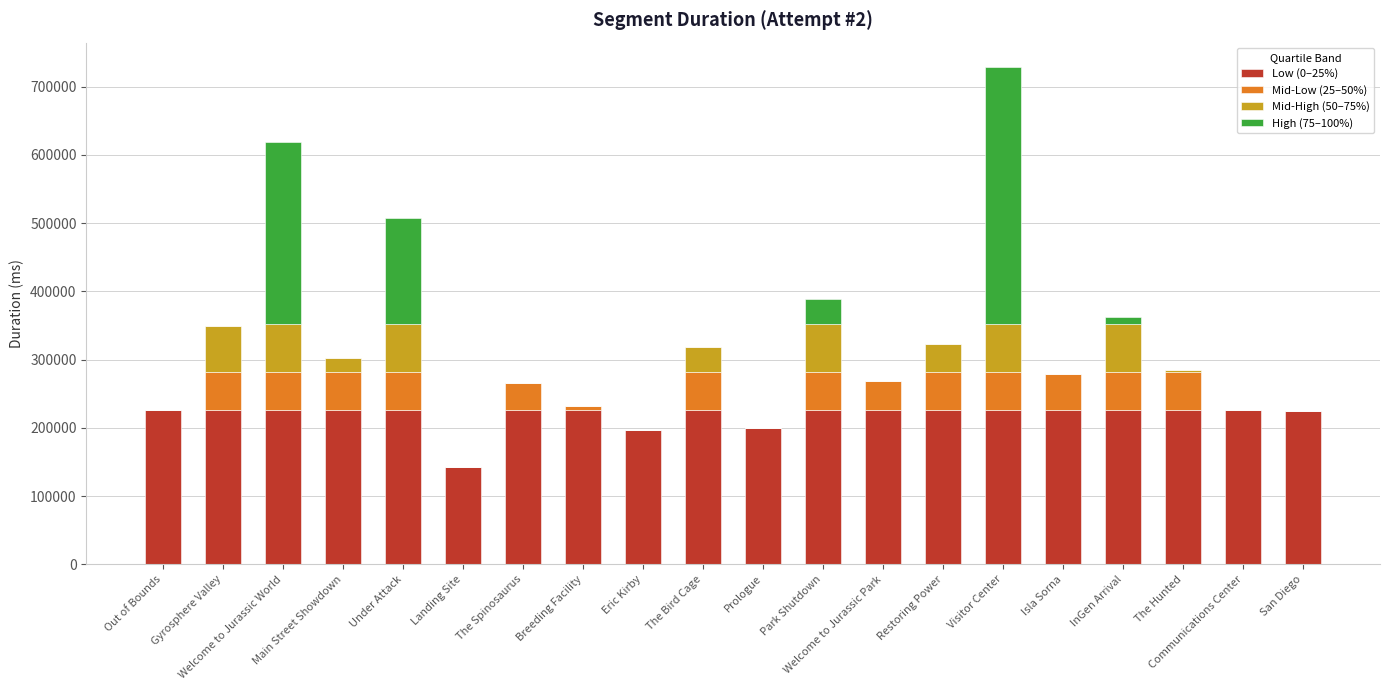

What is the approximate value of Low (0–25%) at The Spinosaurus?

226805.5